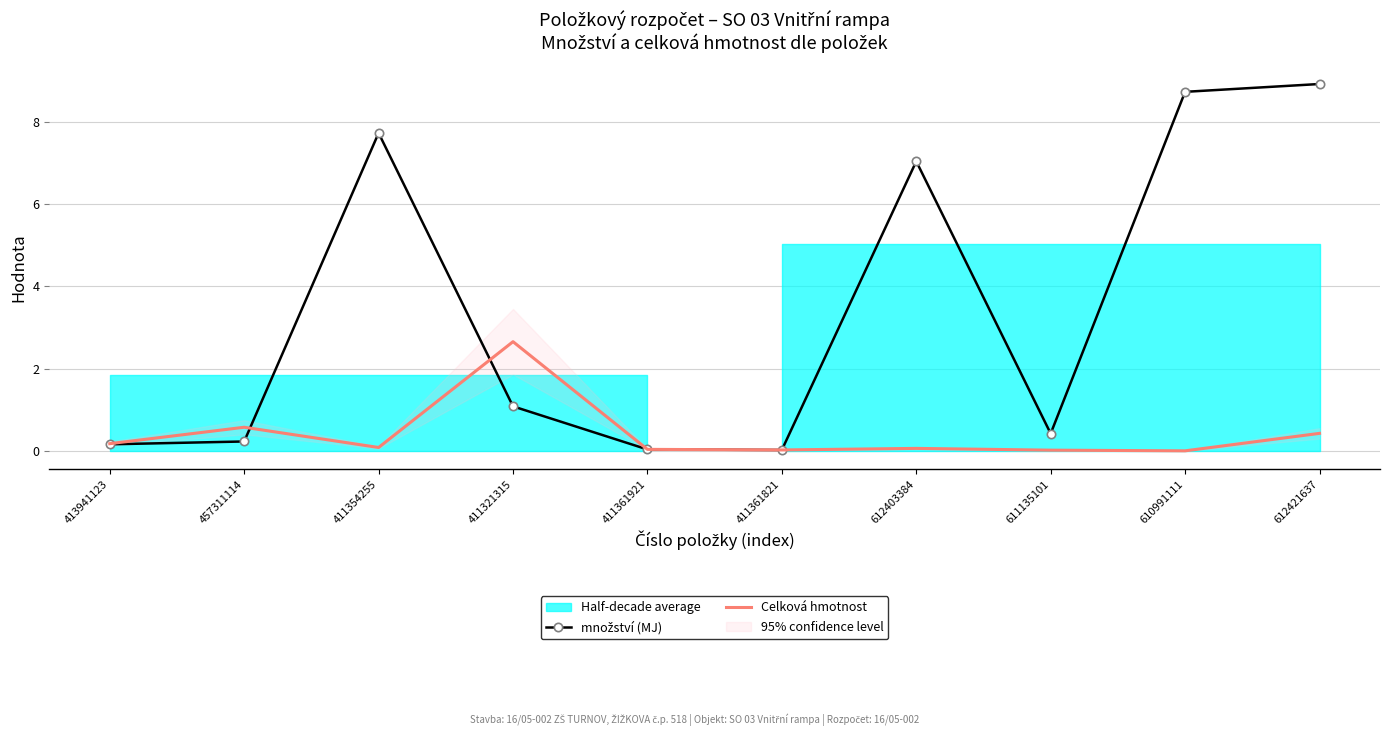

What is the value of the Celková hmotnost point at the 1st from the left?

0.2